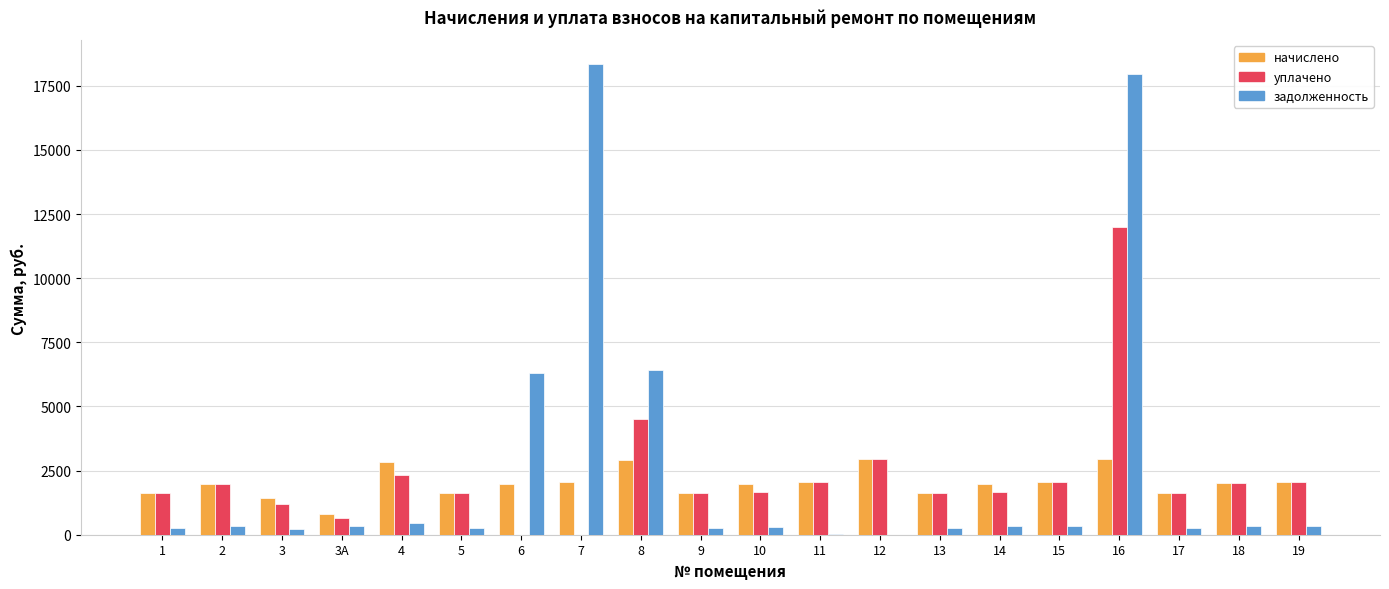

What value does the уплачено series have at 11?

2064.2